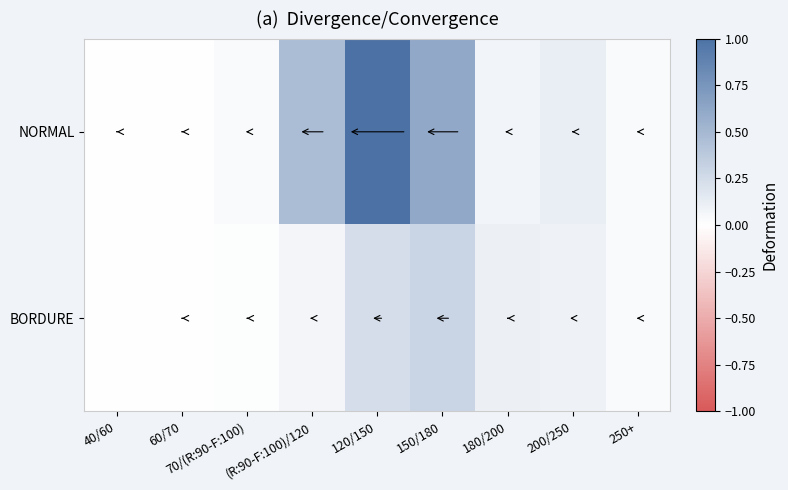

Rank the series by their maximum value, from highest to lowest.

NORMAL, BORDURE